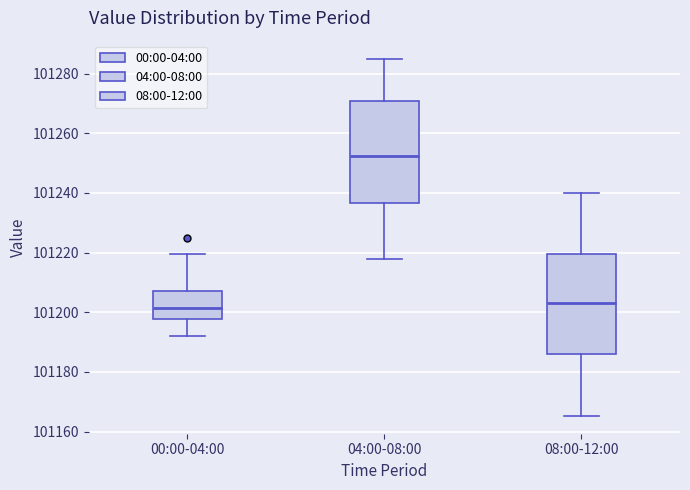

Reading left to right, transcribe this box plot: for each box, give where its median line is, the range the box spans, and where its two whiskers end, as read against the y-axis. The values are not printed on the chart, so give them approximately, as read against the axis.

00:00-04:00: median 101202, box 101198 to 101208, whiskers 101192 to 101220
04:00-08:00: median 101252, box 101236 to 101270, whiskers 101218 to 101286
08:00-12:00: median 101204, box 101186 to 101220, whiskers 101166 to 101240